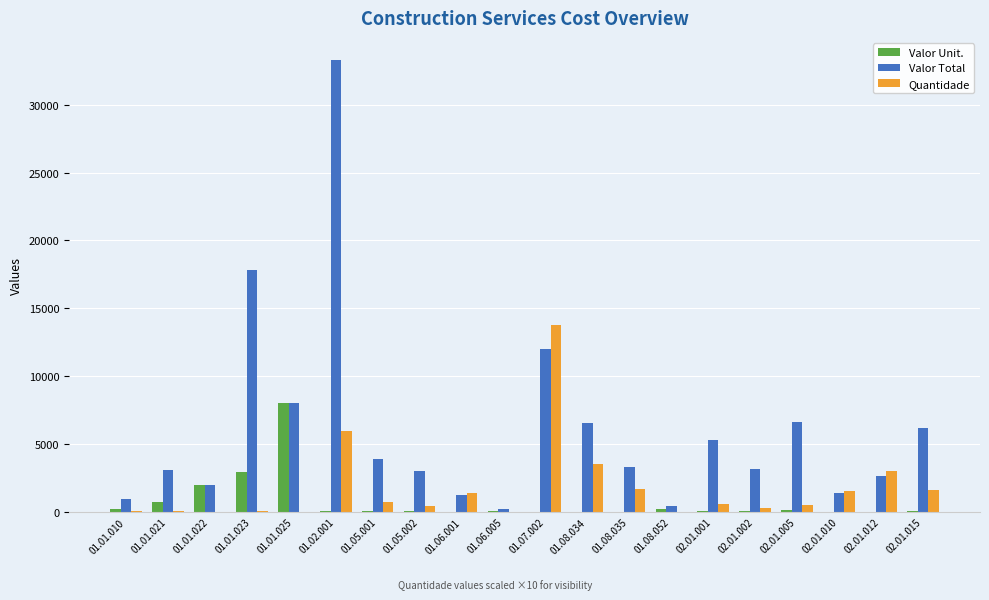

Which label corresponds to the largest value in the chart?

01.02.001